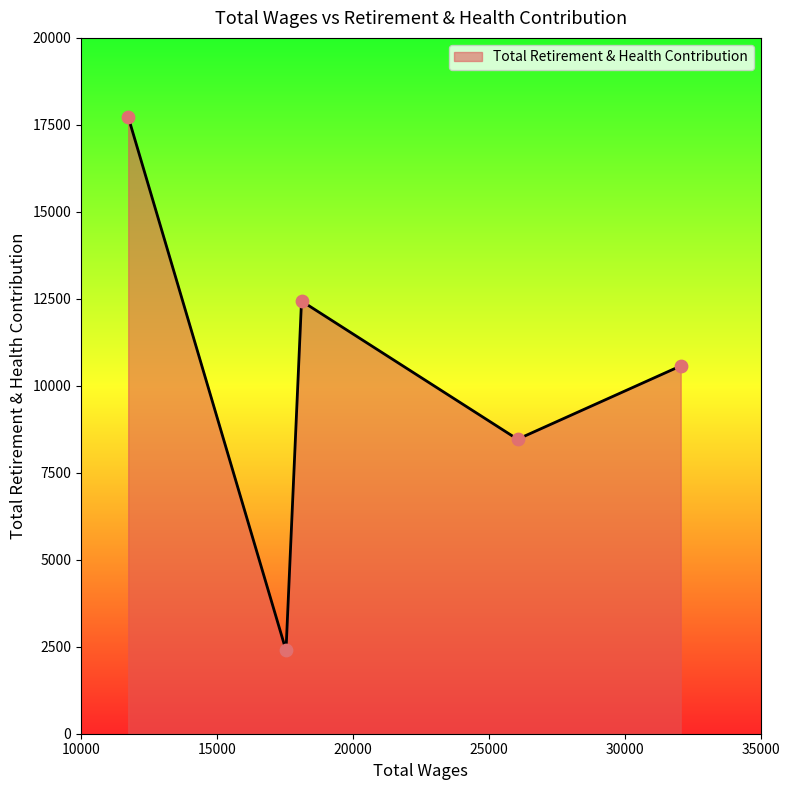

What is the maximum value shown in the chart?

17728